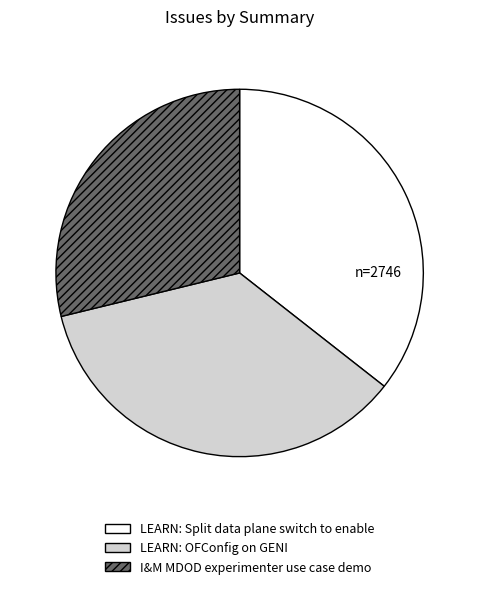

Is the sum of LEARN: OFConfig on GENI and LEARN: Split data plane switch to enable greater than half?

Yes